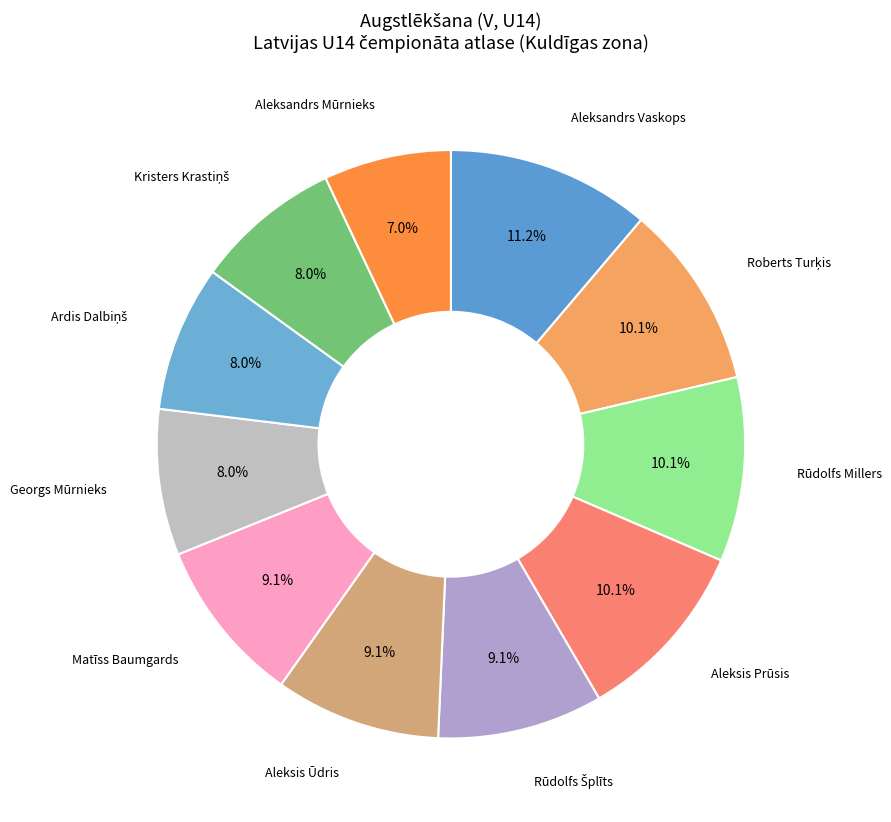

What is the smallest slice in the pie chart?

Aleksandrs Mūrnieks